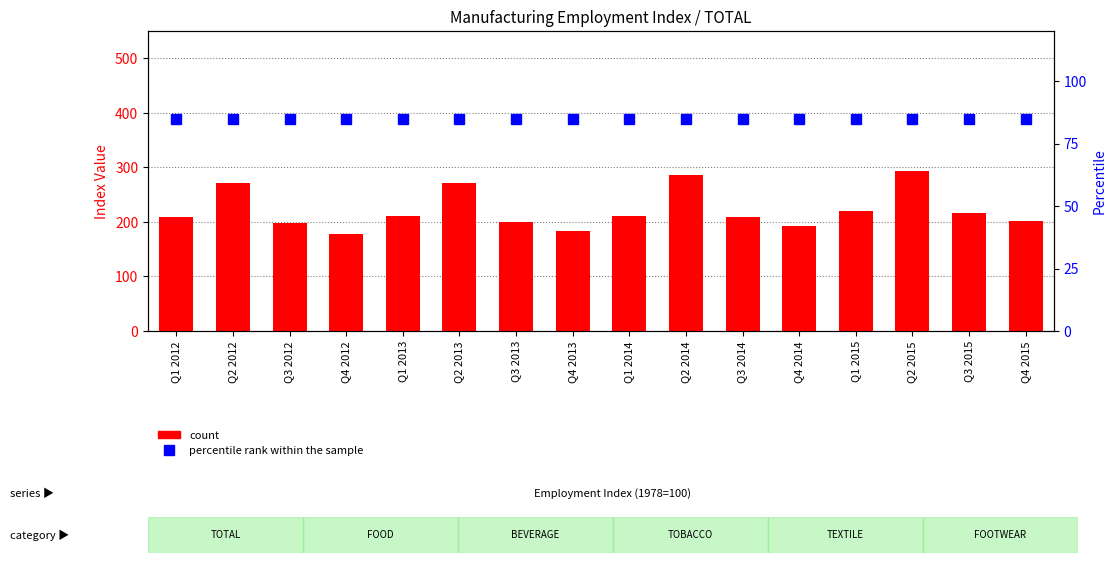

Is the value of count at Q3 2015 greater than the value of percentile rank within the sample at Q3 2014?

Yes